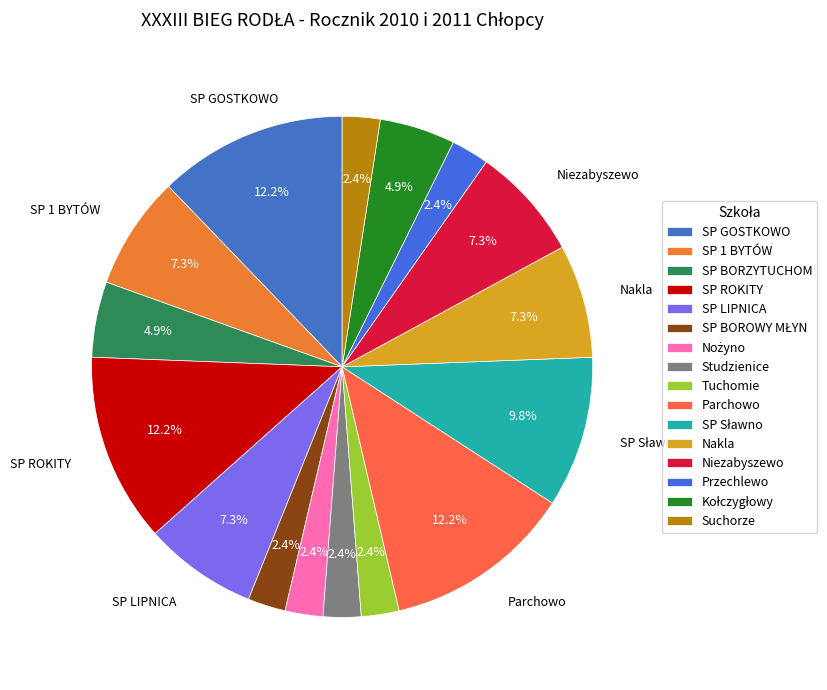

True or false: SP GOSTKOWO accounts for 12% of the total.

True